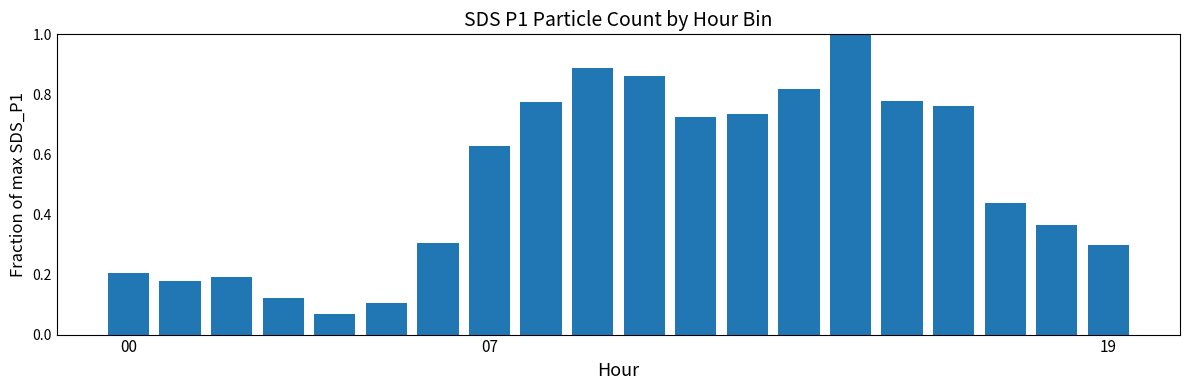

What is the sum of all values?

10.2